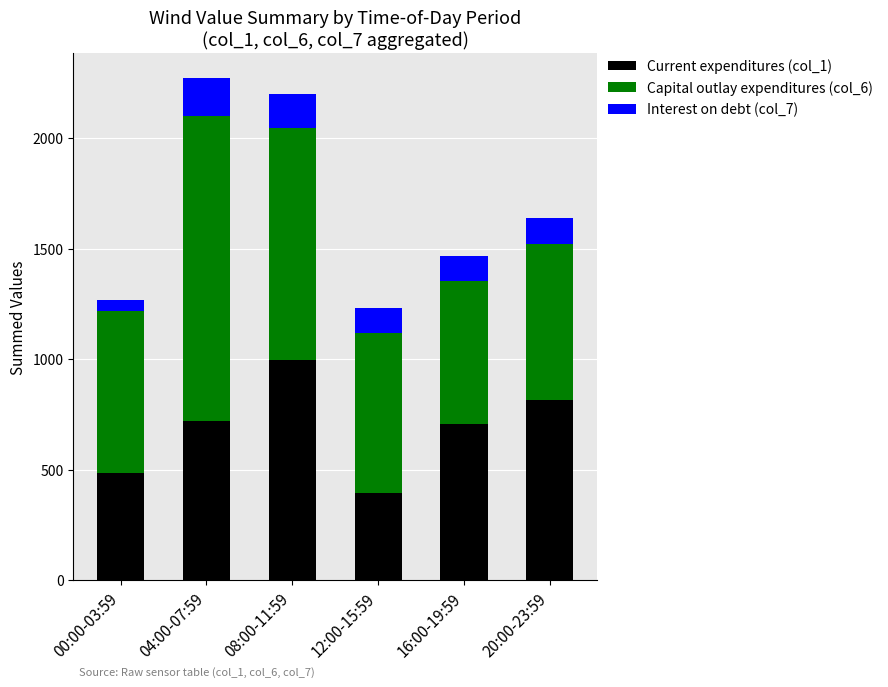

What is the total value across all series at 20:00-23:59?

1640